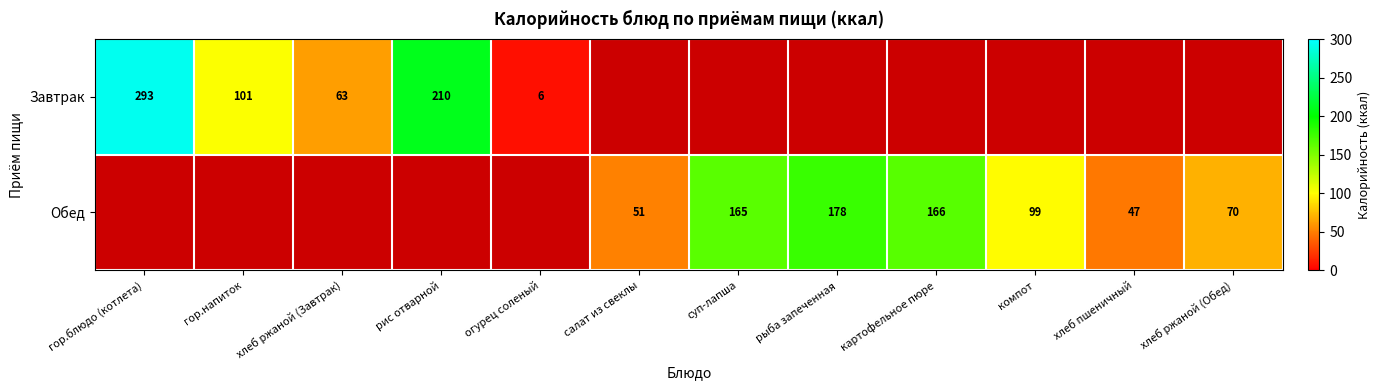

How many distinct data groups are displayed?

2